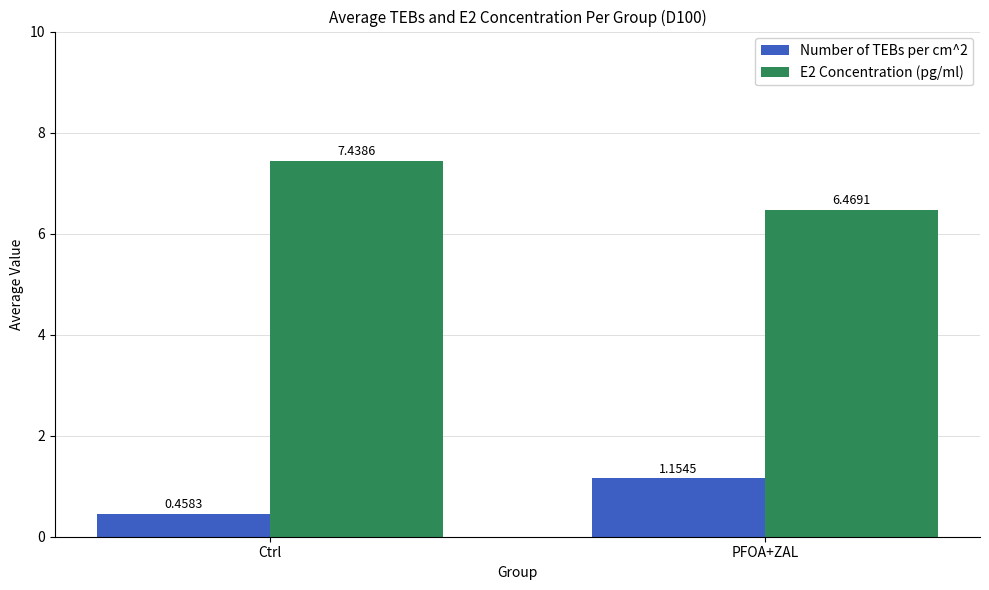

True or false: Number of TEBs per cm^2 has a value of 0.1 at Ctrl.

False